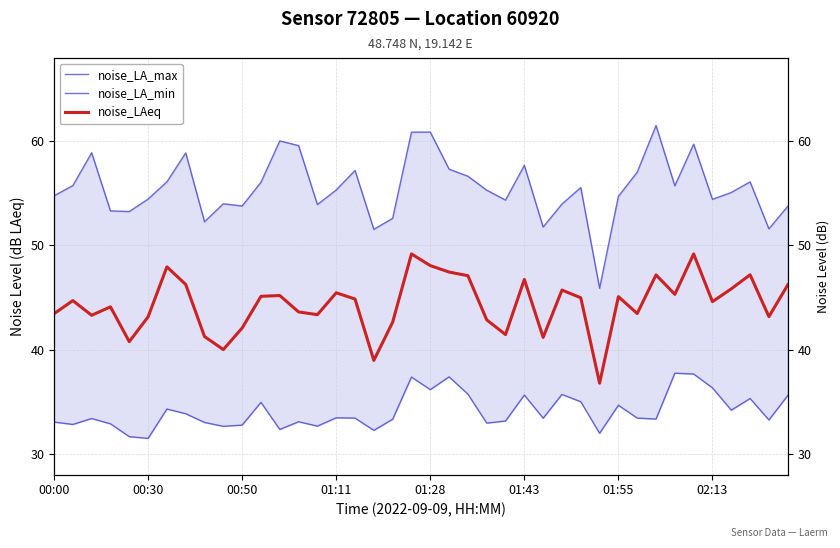

Between 34 and 29, which is larger?

34